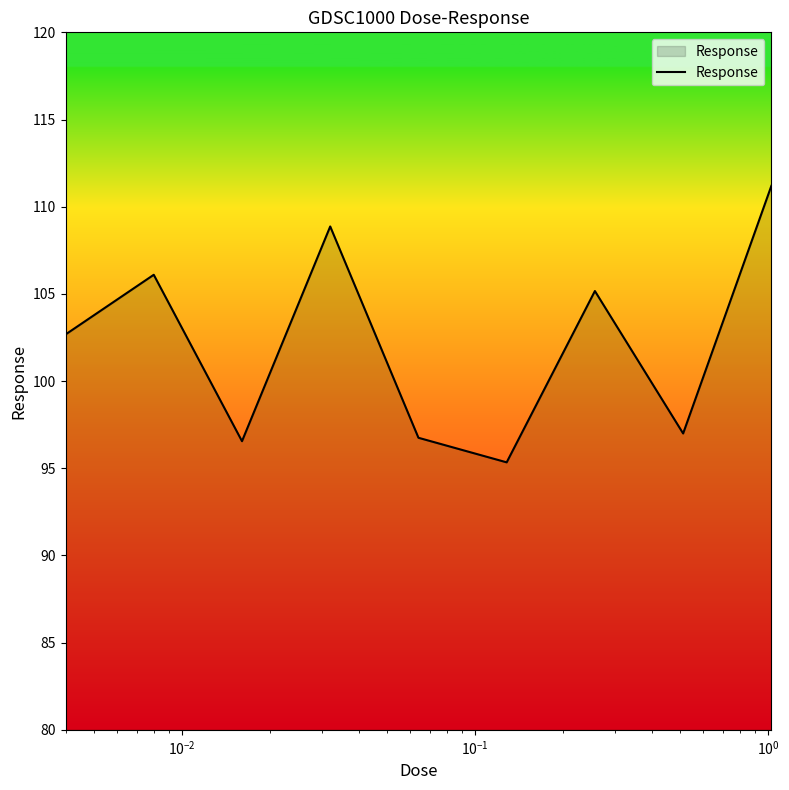

How many series are shown in this chart?

1